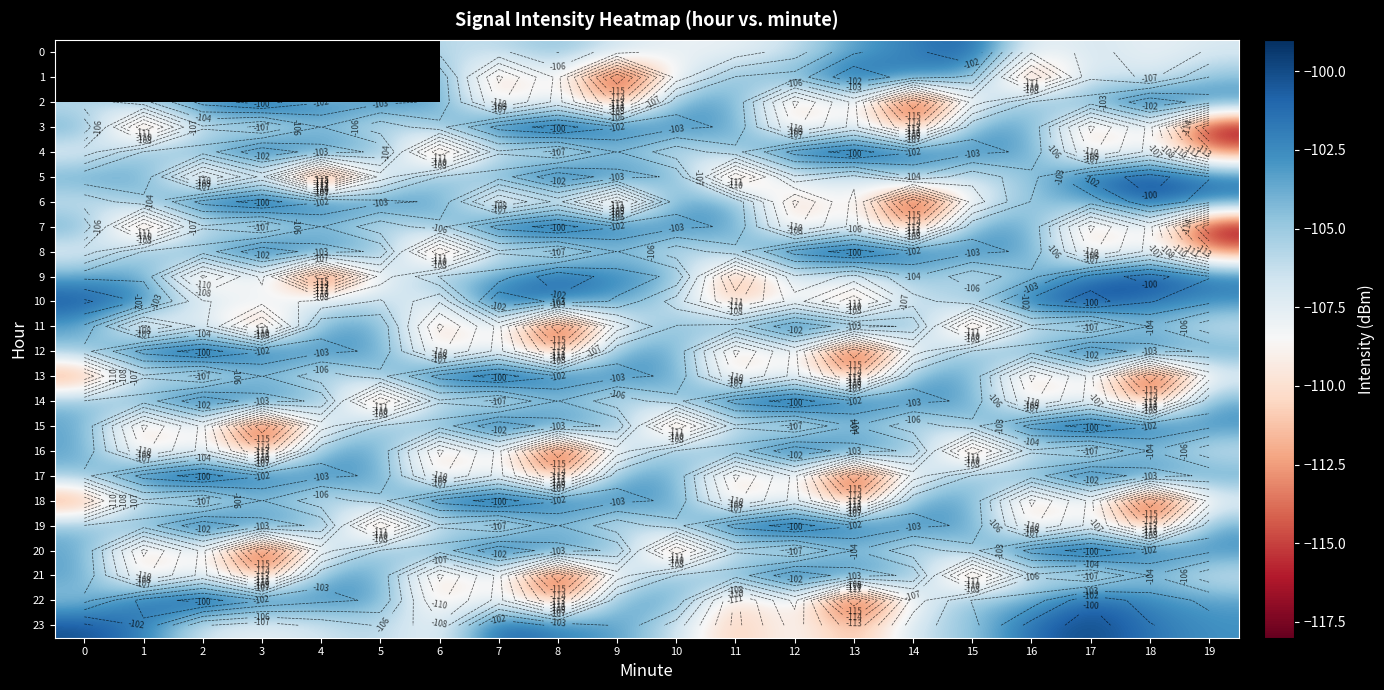

What is the sum of all 19 values?

-2099.9